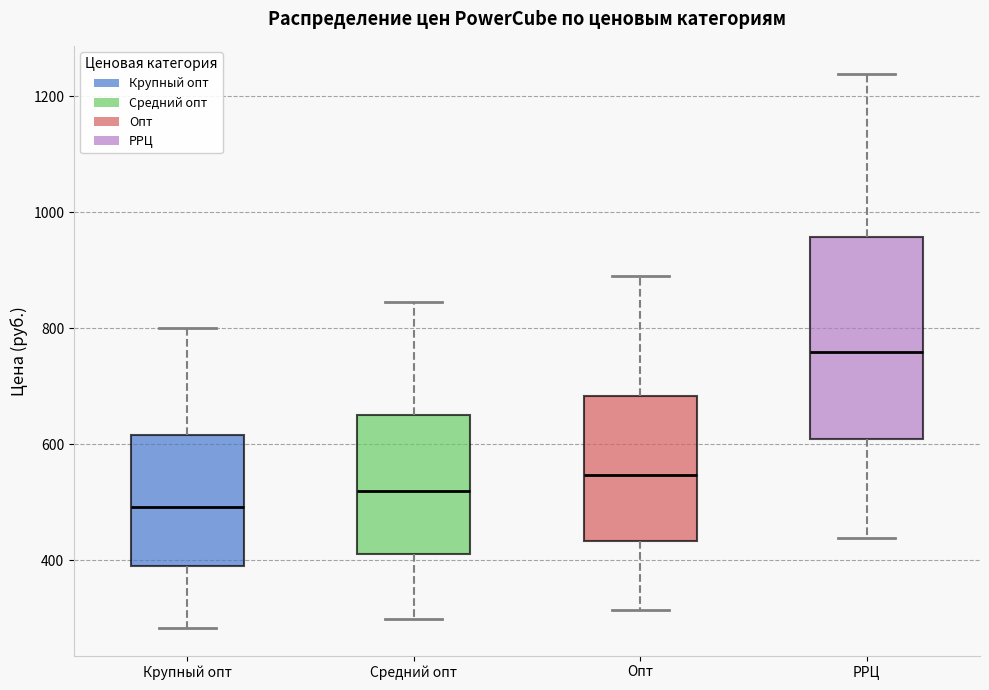

Reading left to right, read every box against the y-axis: the position of its median line, the range the box covers, and the ends of its whiskers. The values are not printed on the chart, so give them approximately, as read against the axis.

Крупный опт: median 500, box 380 to 620, whiskers 280 to 800
Средний опт: median 520, box 420 to 640, whiskers 300 to 840
Опт: median 540, box 440 to 680, whiskers 320 to 900
РРЦ: median 760, box 600 to 960, whiskers 440 to 1240